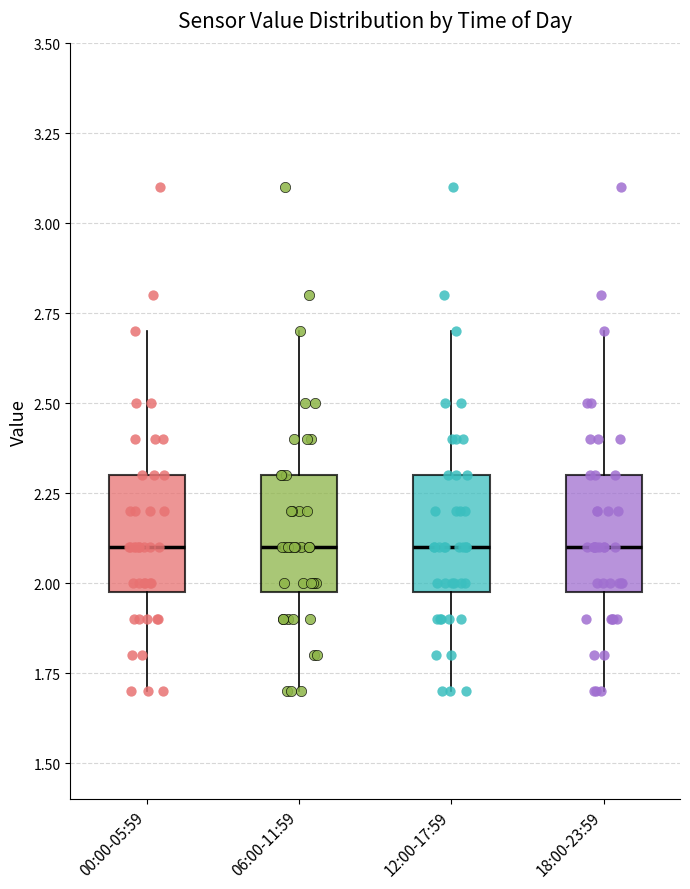

Reading left to right, read every box against the y-axis: the position of its median line, the range the box covers, and the ends of its whiskers. The values are not printed on the chart, so give them approximately, as read against the axis.

00:00-05:59: median 2.1, box 2.0 to 2.3, whiskers 1.7 to 2.7
06:00-11:59: median 2.1, box 2.0 to 2.3, whiskers 1.7 to 2.7
12:00-17:59: median 2.1, box 2.0 to 2.3, whiskers 1.7 to 2.7
18:00-23:59: median 2.1, box 2.0 to 2.3, whiskers 1.7 to 2.7